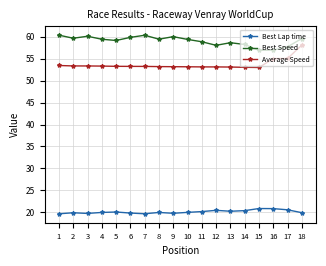

True or false: Best Speed and Average Speed cross at least once.

False